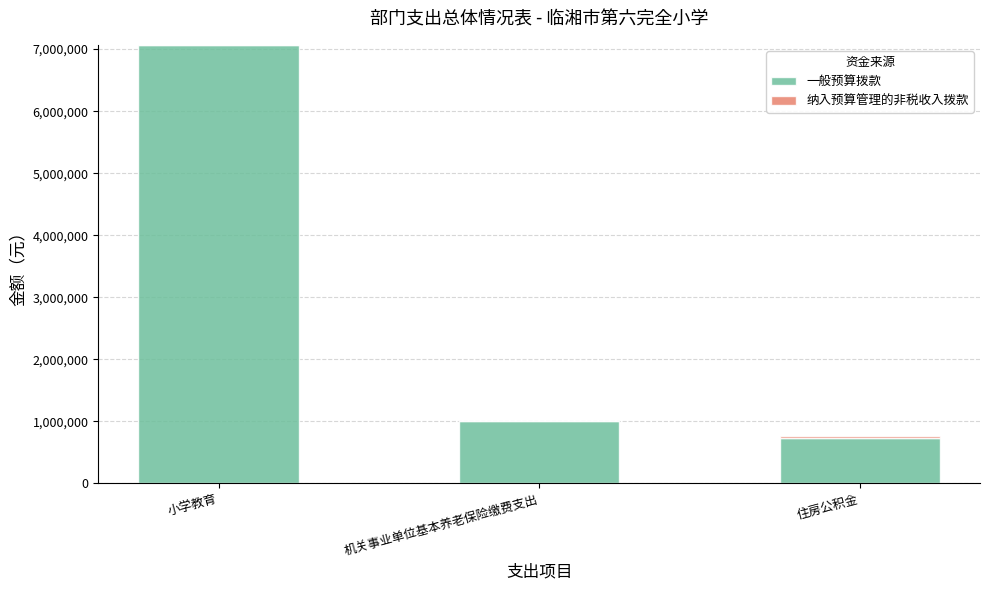

What is the sum of the 一般预算拨款 values at 小学教育 and 机关事业单位基本养老保险缴费支出?

8080809.9